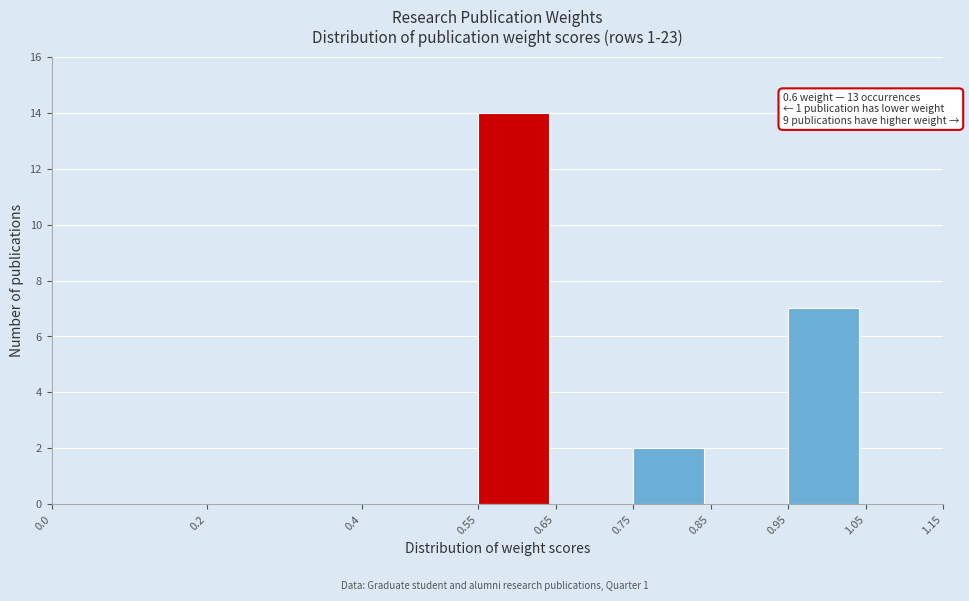

Which range on the x-axis has the tallest bar?

0.55 to 0.65